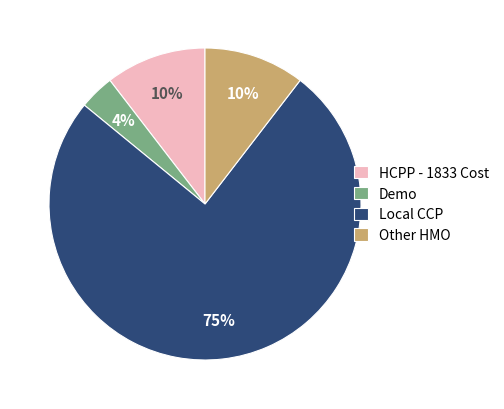

Do Local CCP and Other HMO together represent more than half of the pie?

Yes